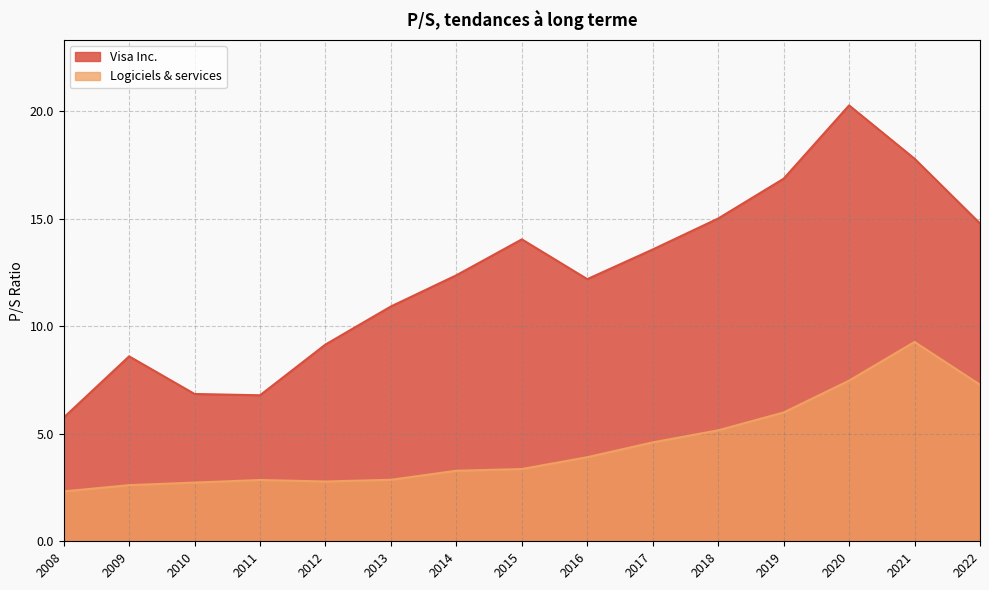

Is it true that Visa Inc. equals 13.6 at 2017?

True